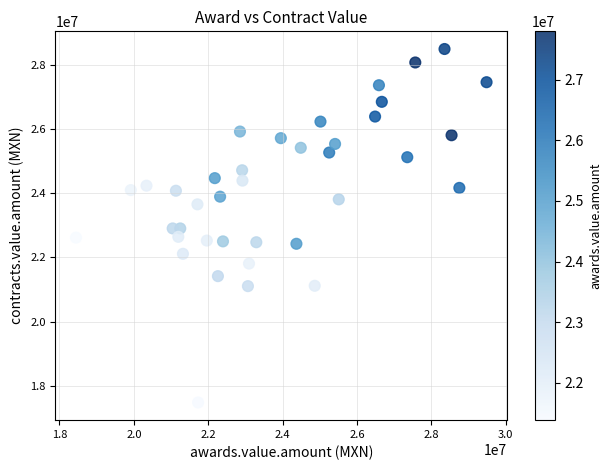

What is the range of X values (max minus min)?

11037555.7